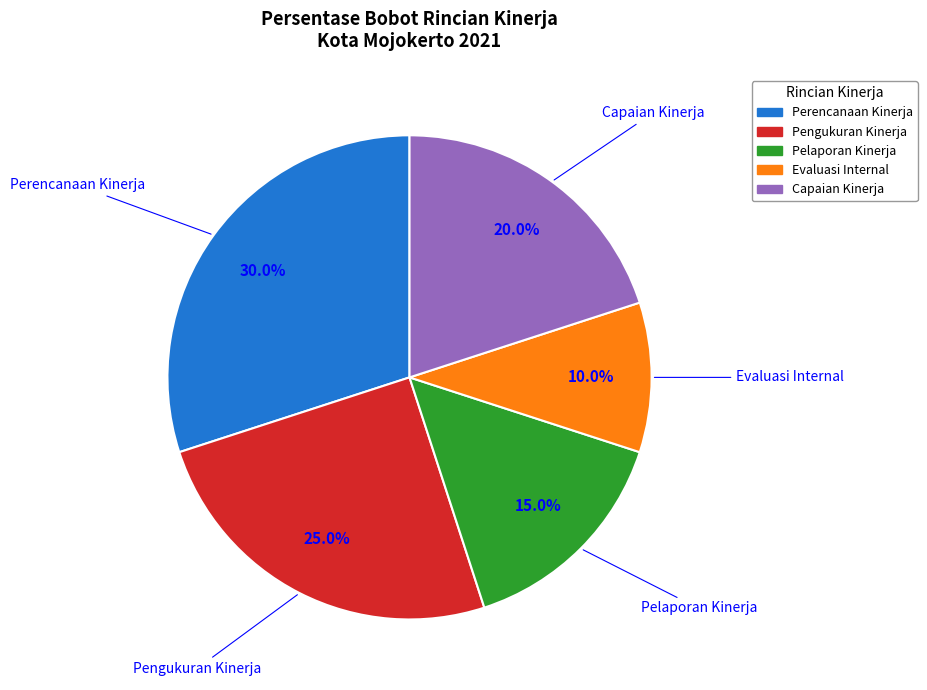

Is it true that Pelaporan Kinerja is 15% of the pie?

True